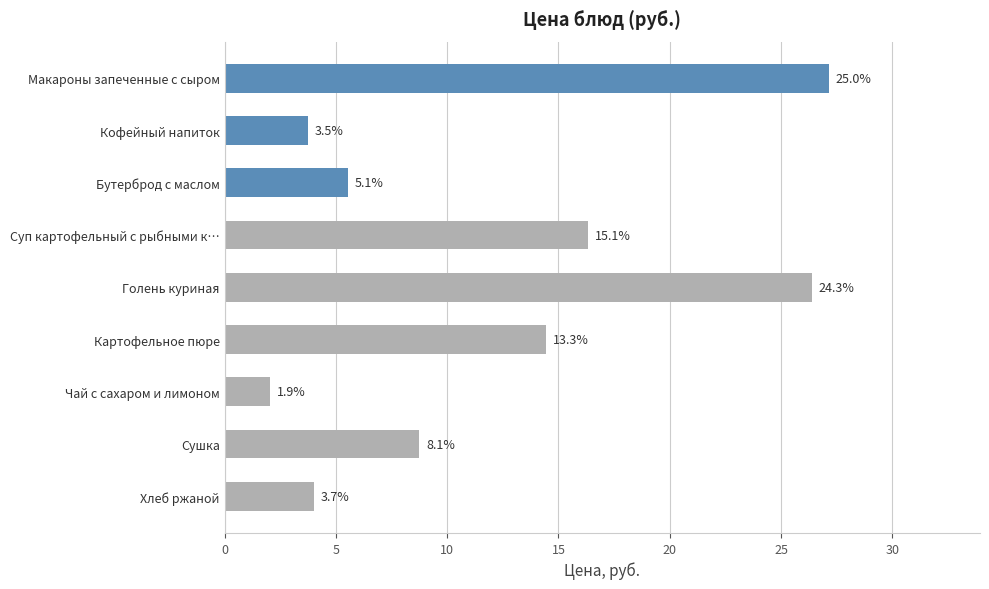

How many bars are there in total?

9